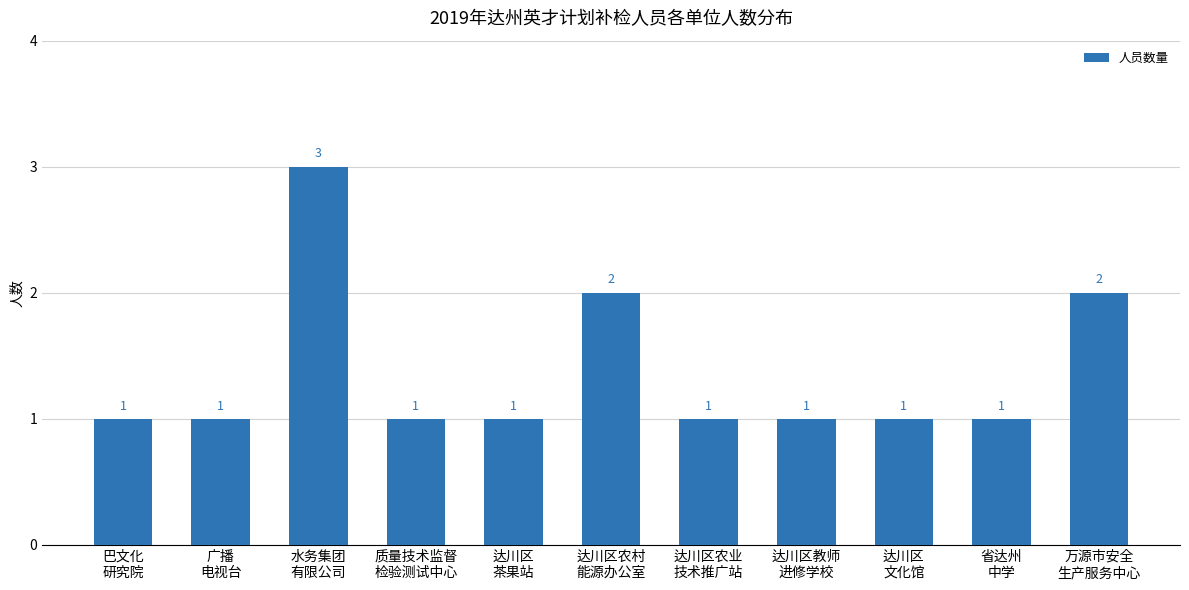

Reading left to right, transcribe all the data shown in this chart.

1	1	3	1	1	2	1	1	1	1	2